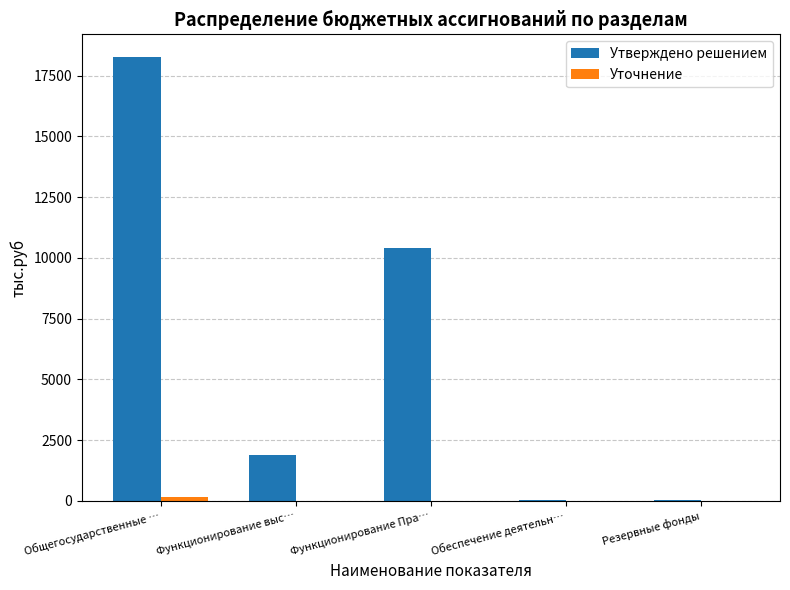

Which series has the largest total across all categories?

Утверждено решением